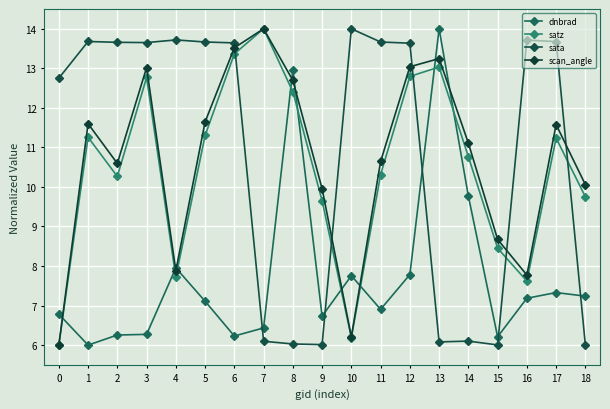

What is the sum of the scan_angle values at 6 and 0?

19.5